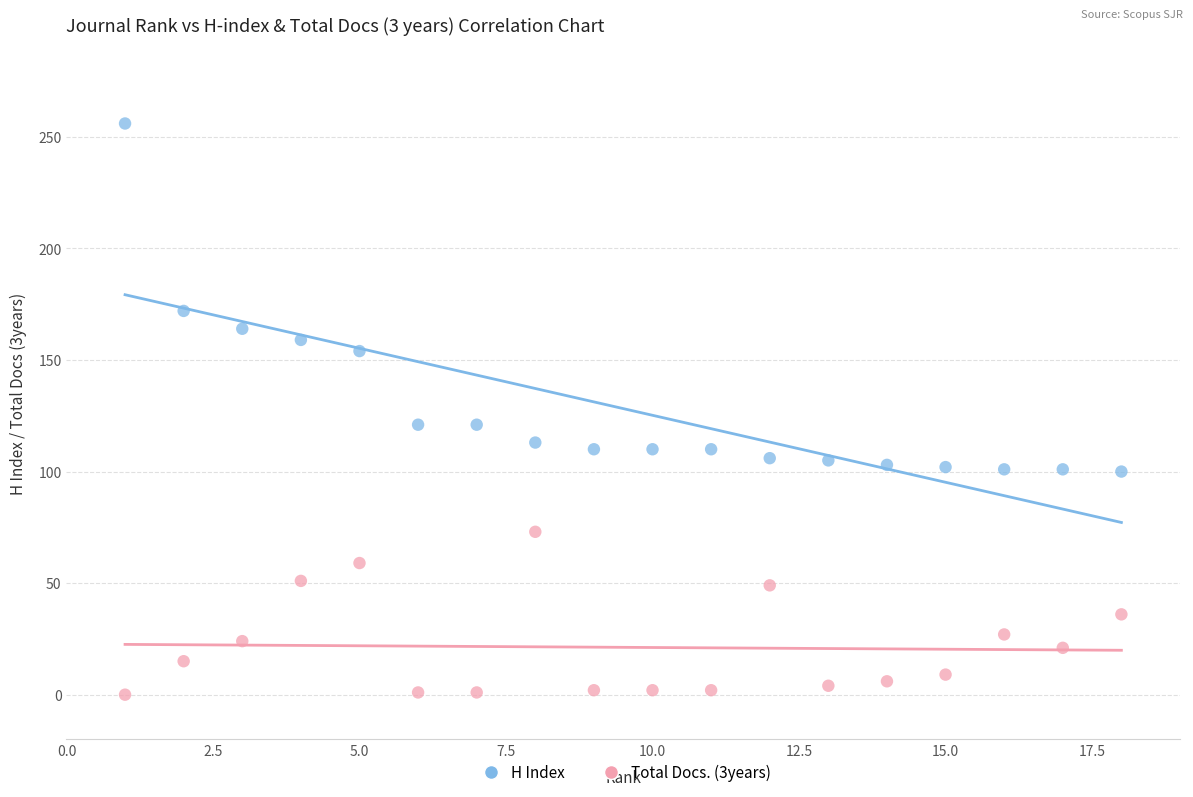

Which series reaches the maximum Y coordinate?

H Index